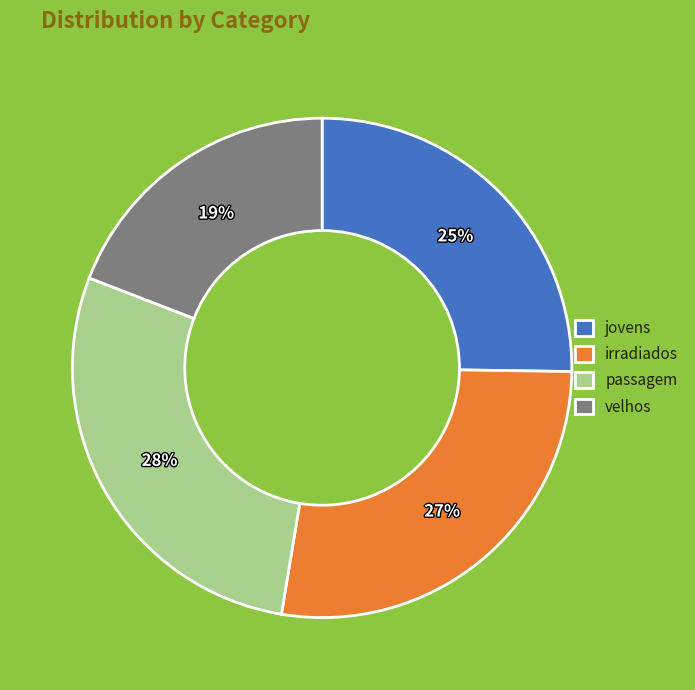

Which category has the biggest portion of the pie?

passagem